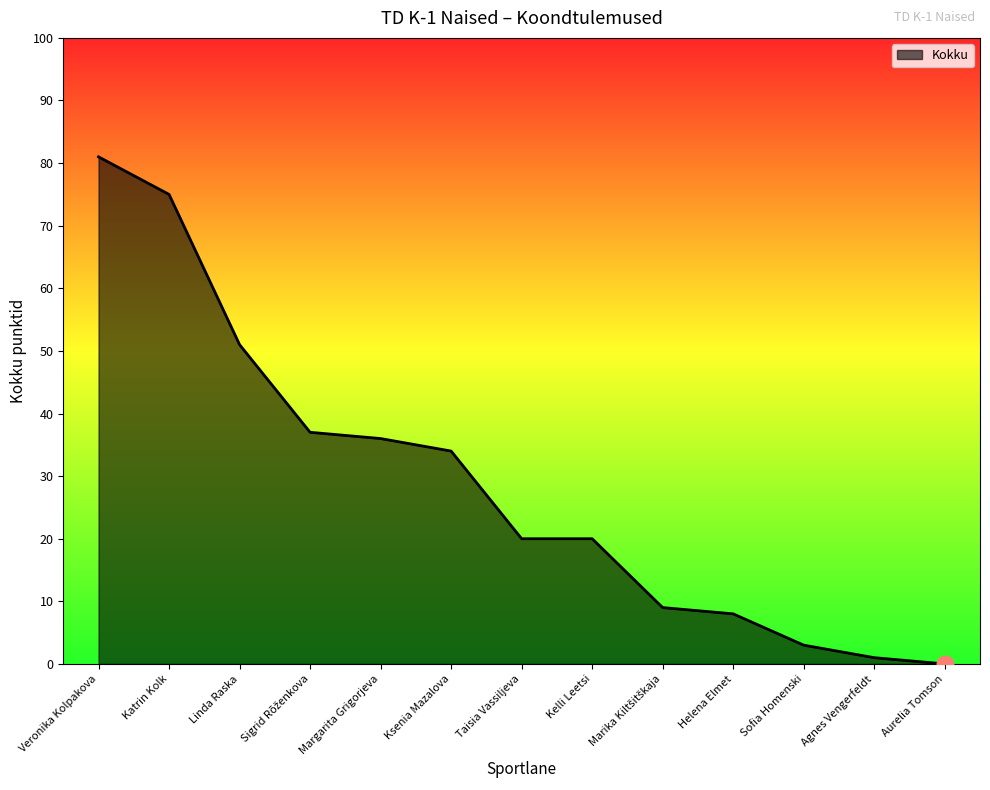

What is the maximum value shown in the chart?

81